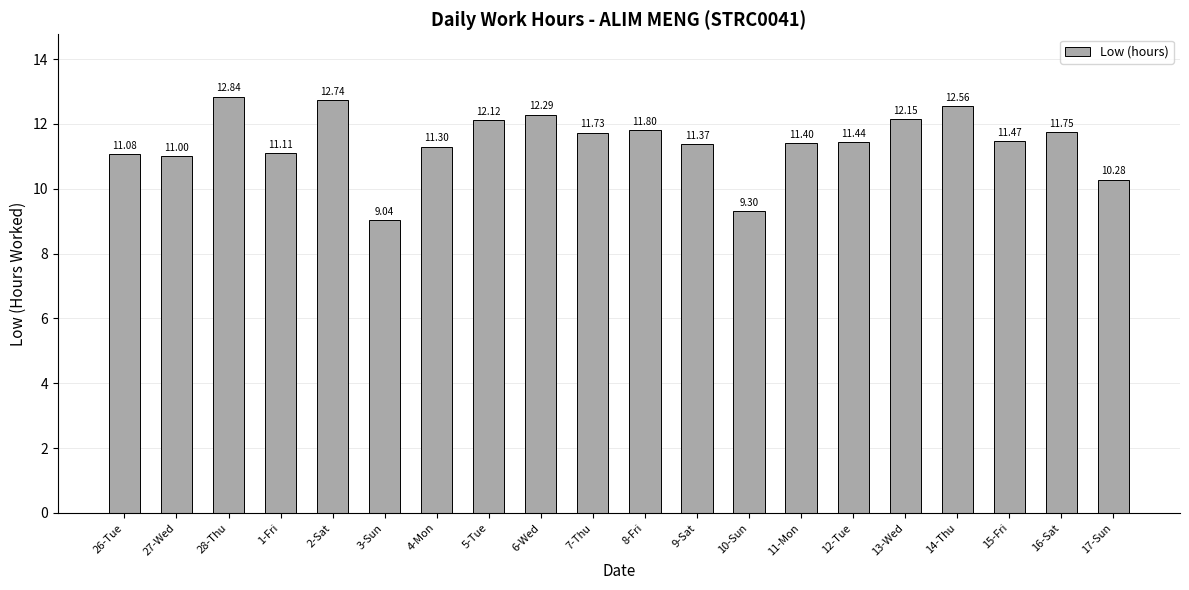

At which category does the chart reach its minimum across all series?

3-Sun